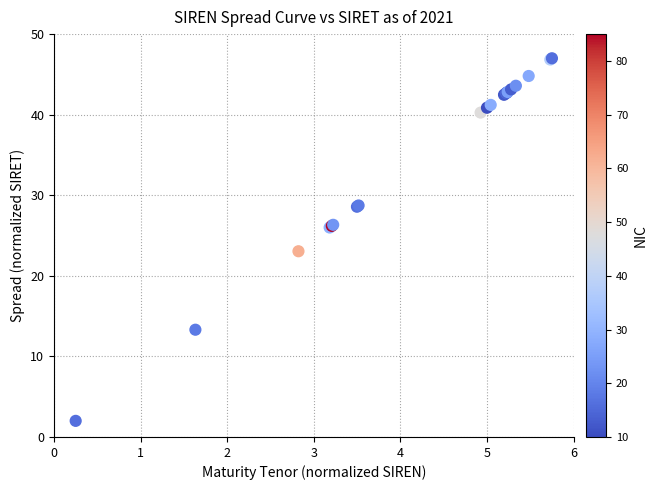

What Y value in the scatter plot is closest to 24?

23.1